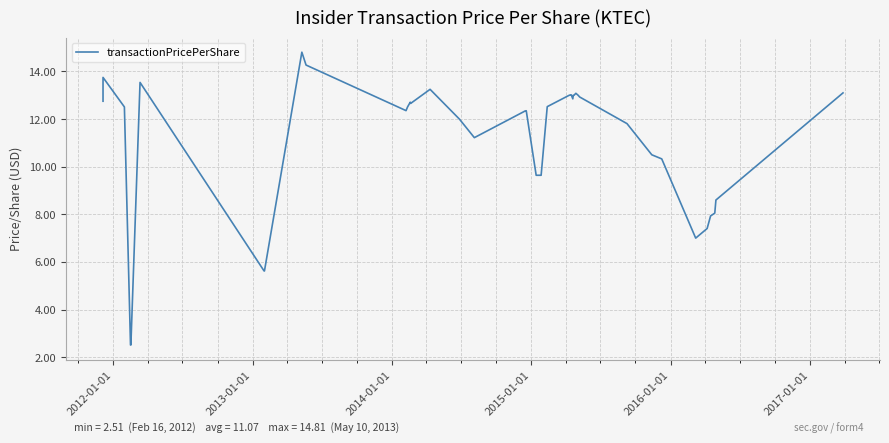

Is it true that the value at 23 is 20.6?

False